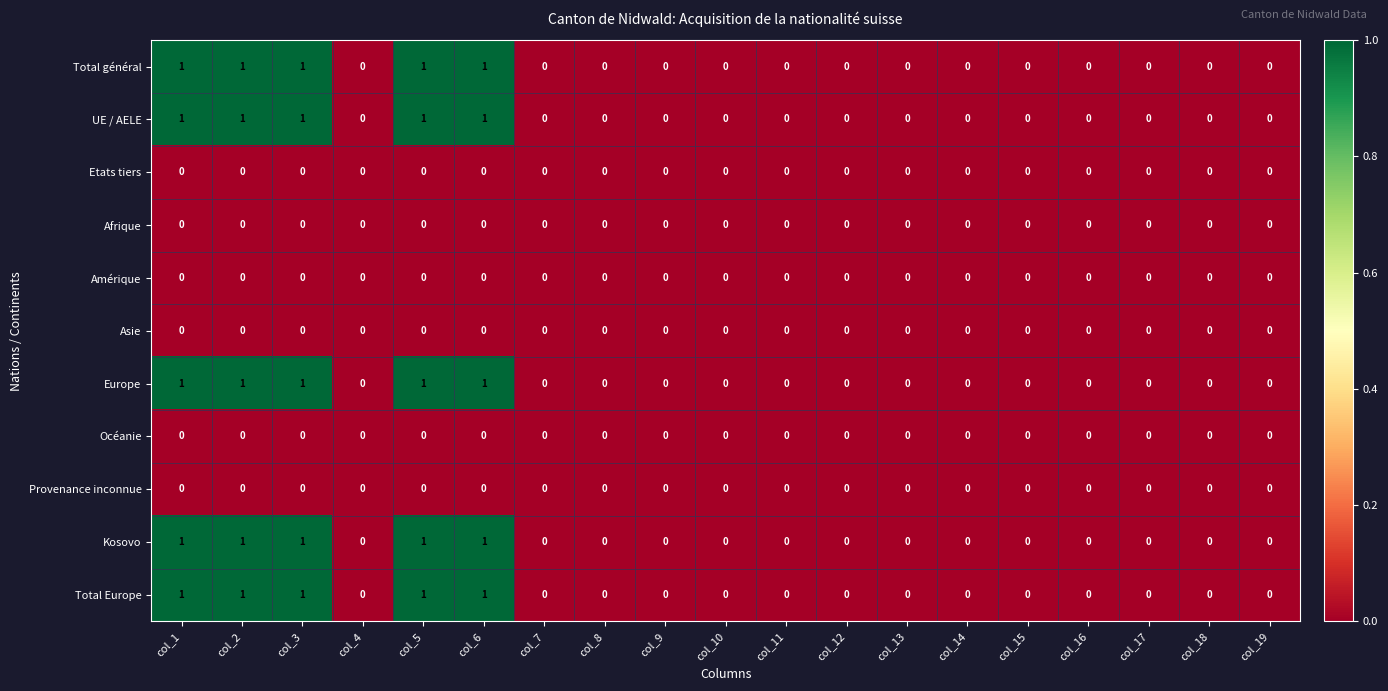

Count the number of data series in this chart.

11